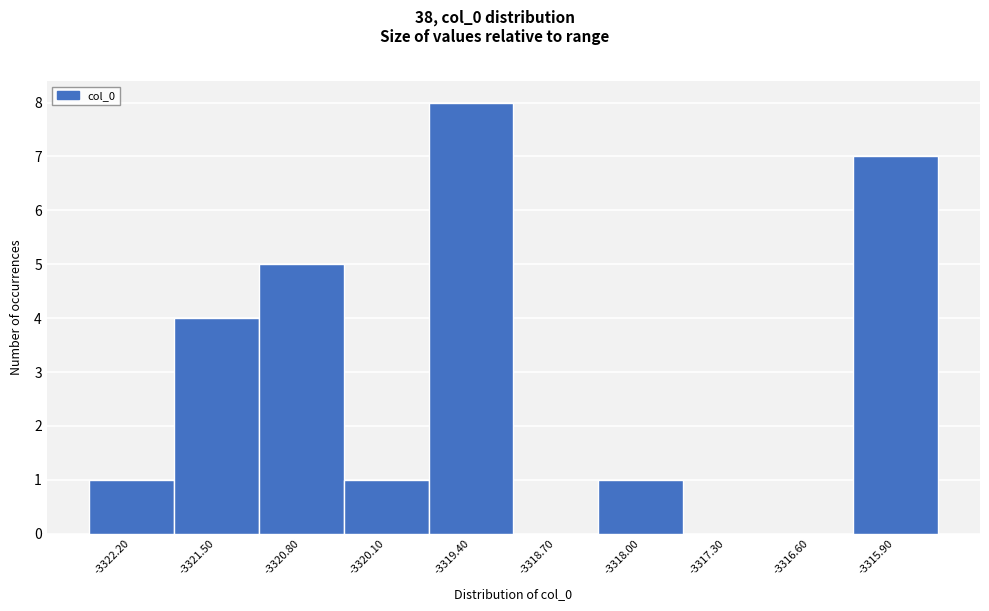

Reading right to left, list all the values displayed in this chart.

-3315.90=7	-3316.60=0	-3317.30=0	-3318.00=1	-3318.70=0	-3319.40=8	-3320.10=1	-3320.80=5	-3321.50=4	-3322.20=1